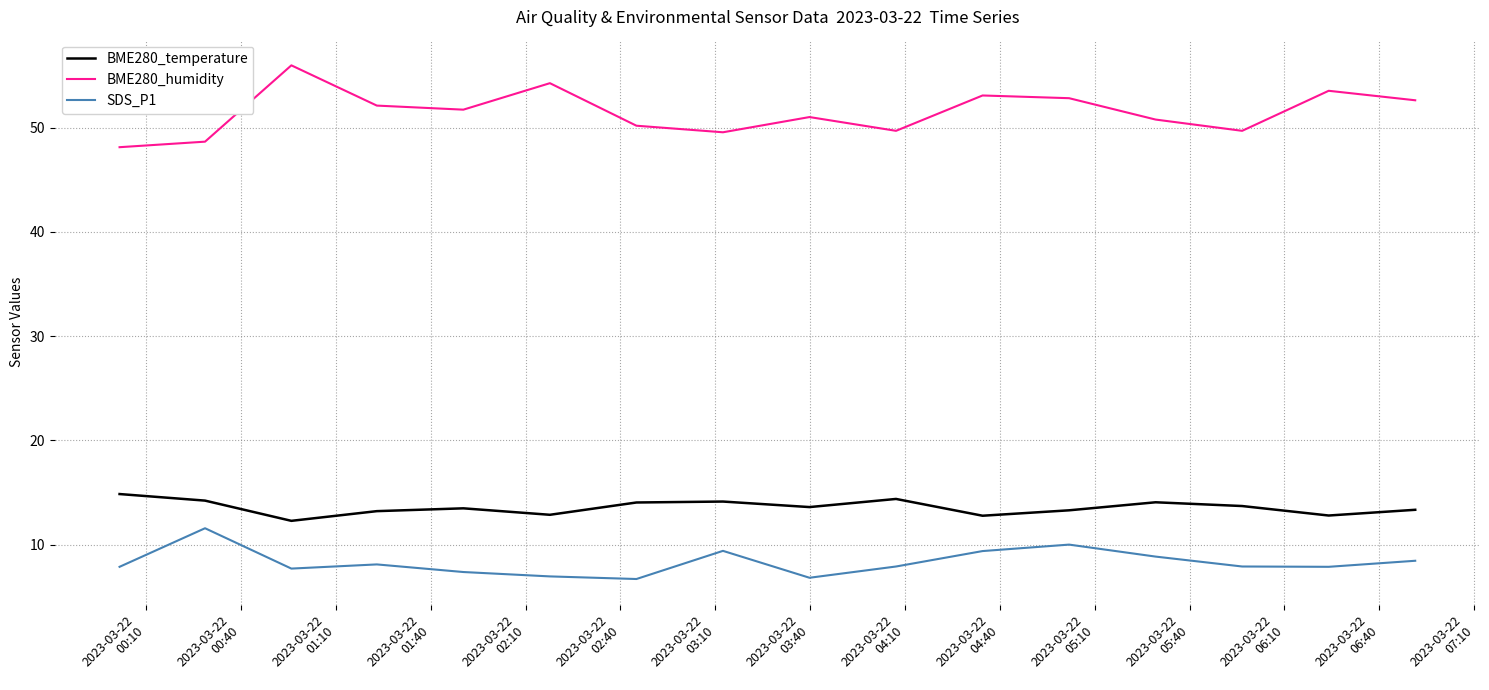

Which series has the largest total across all categories?

BME280_humidity